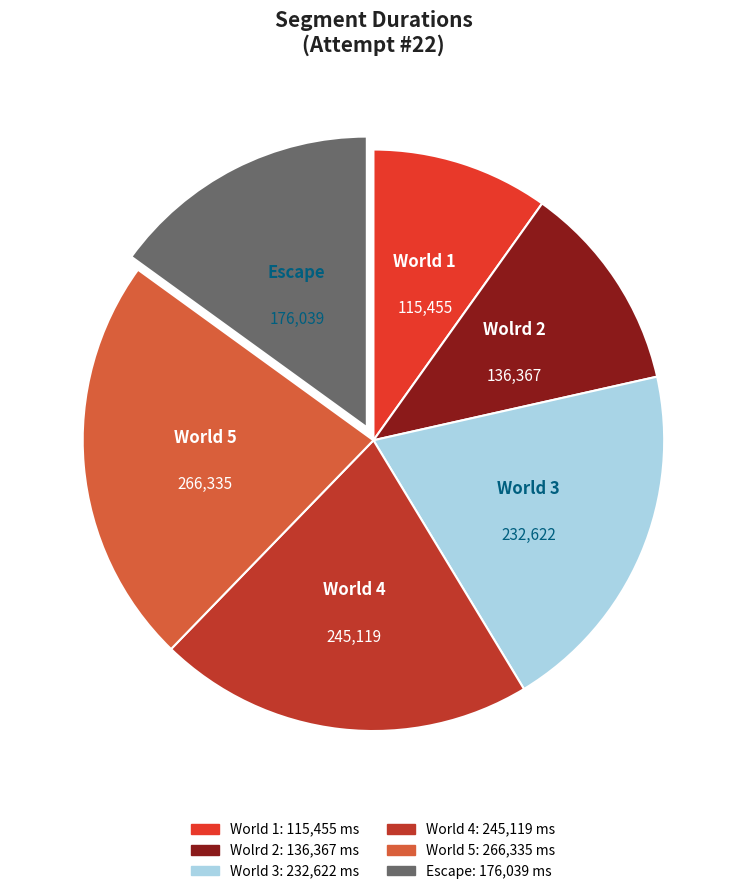

What is the ratio of the value at World 3 to the value at Escape?

1.3